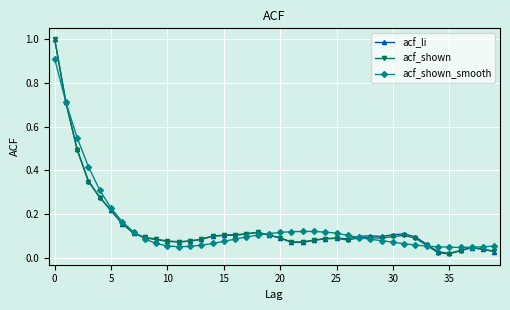

At how many categories does at least one series exceed 0?

40